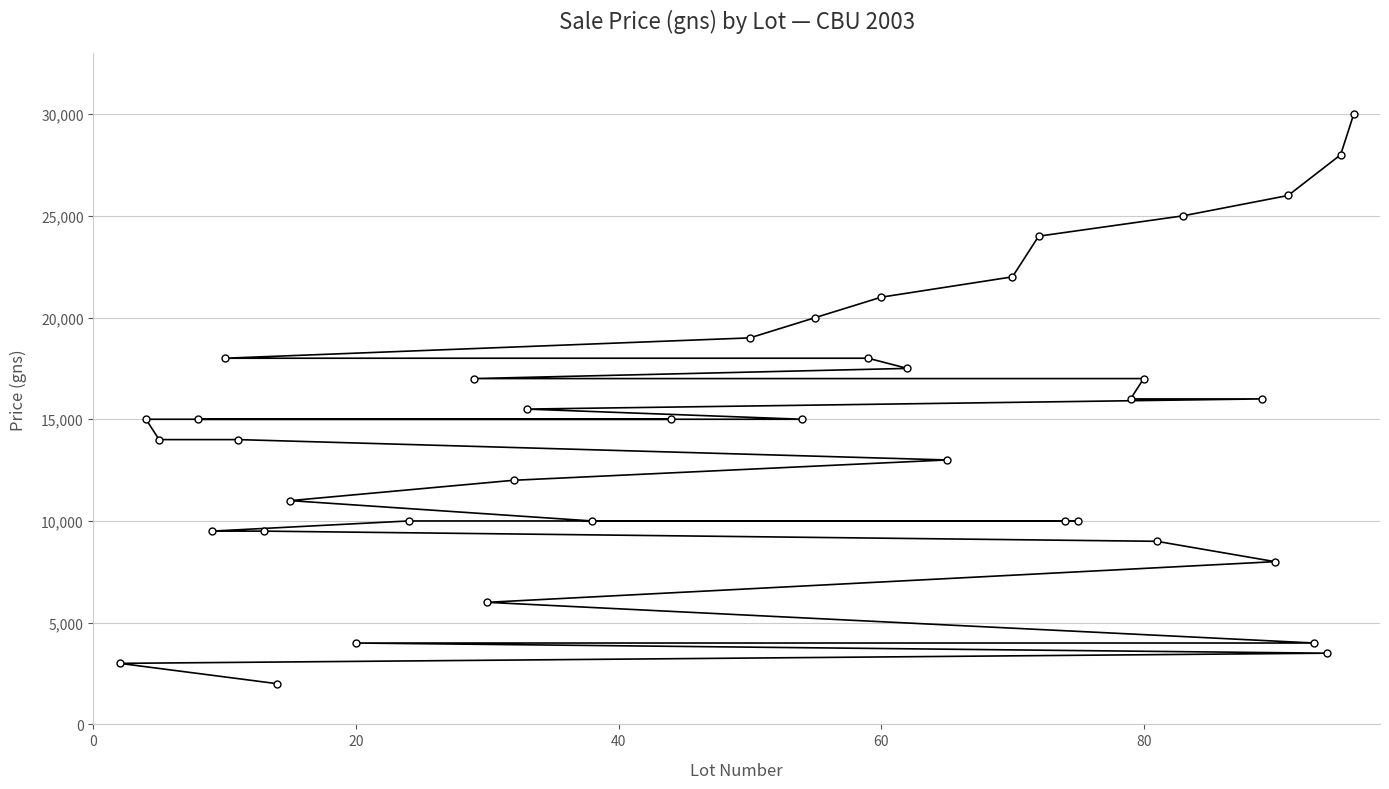

What is the difference between the maximum and minimum values?

28000